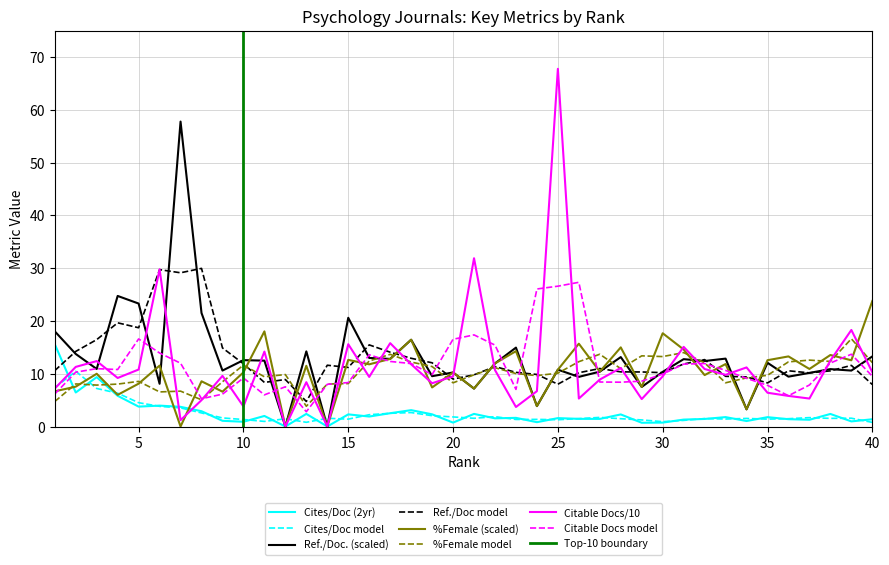

At which category is the sum across all series the highest?

25